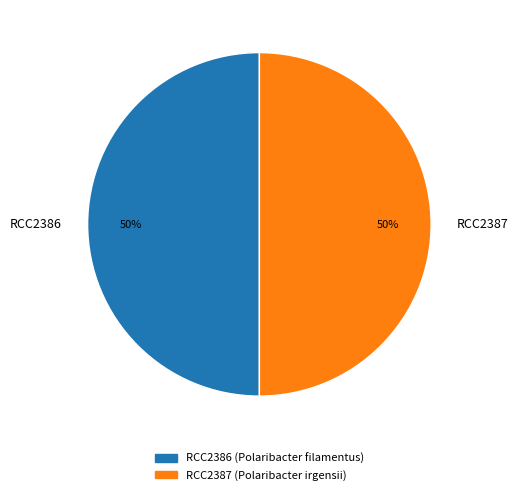

The RCC2387 slice represents 59% of the pie. True or false?

False